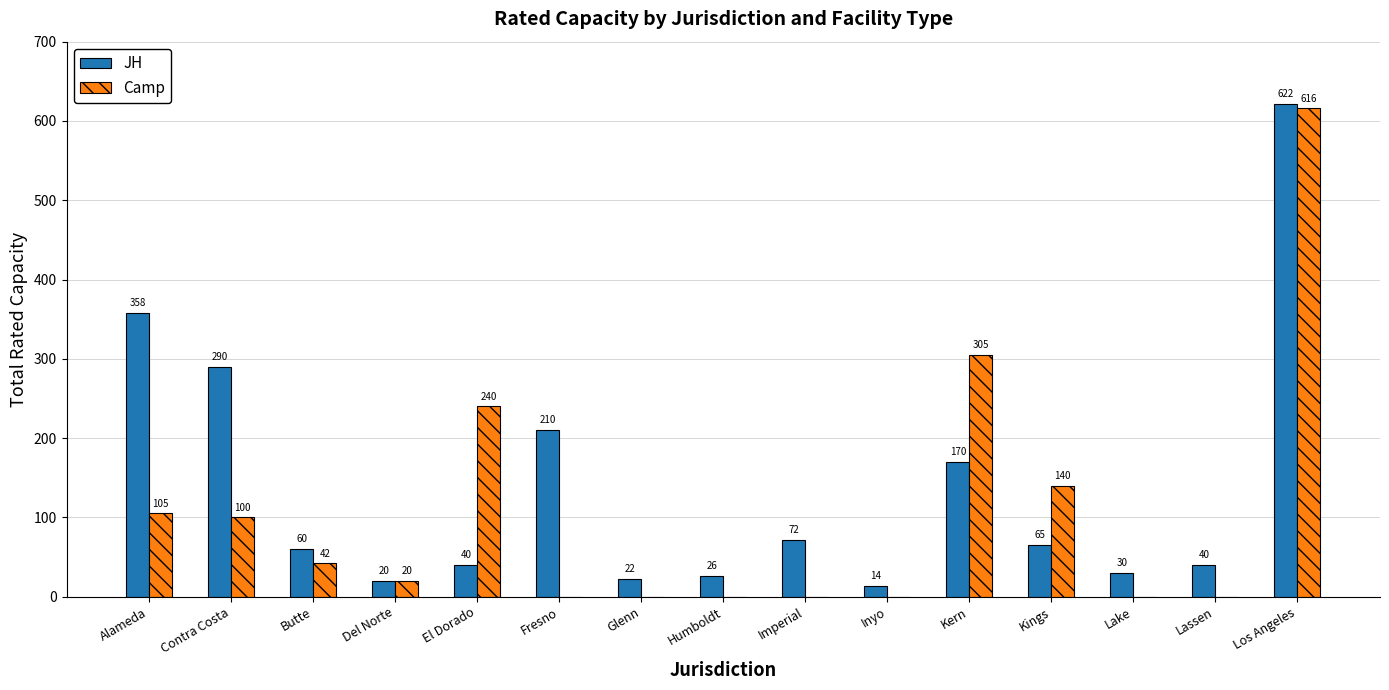

Between Fresno and Inyo, which series saw the biggest shift?

JH